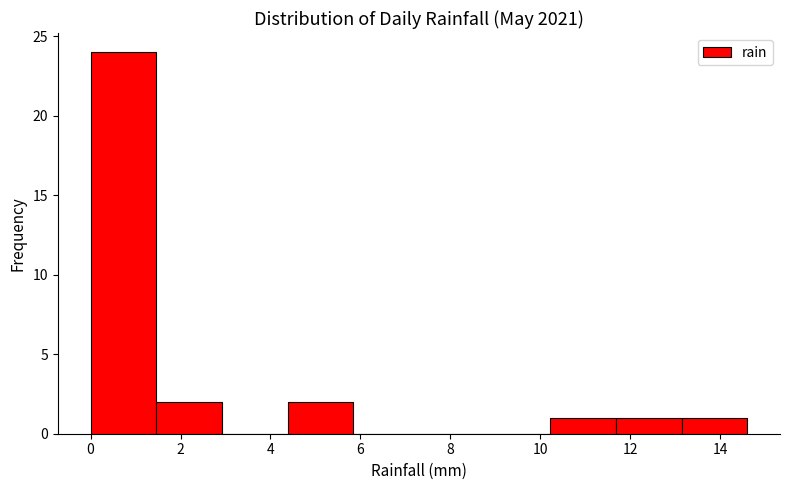

Over which range of the x-axis is the bar tallest?

0.00 to 1.46